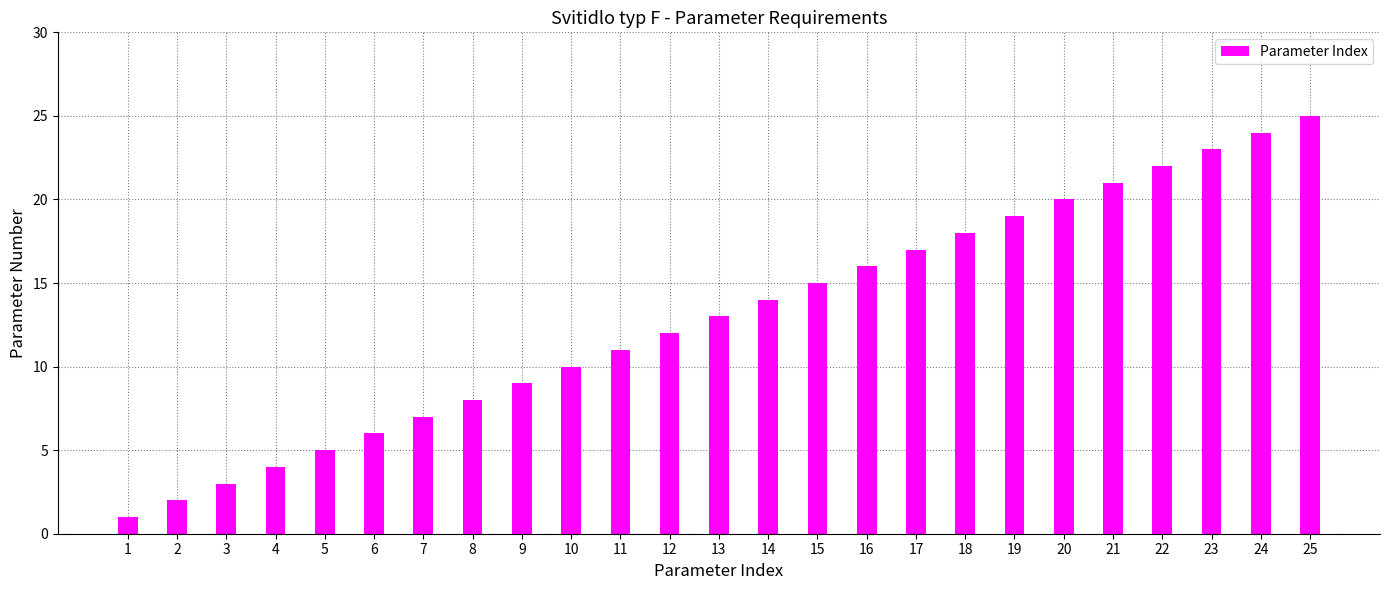

List the labels in order of value, smallest first.

1, 2, 3, 4, 5, 6, 7, 8, 9, 10, 11, 12, 13, 14, 15, 16, 17, 18, 19, 20, 21, 22, 23, 24, 25